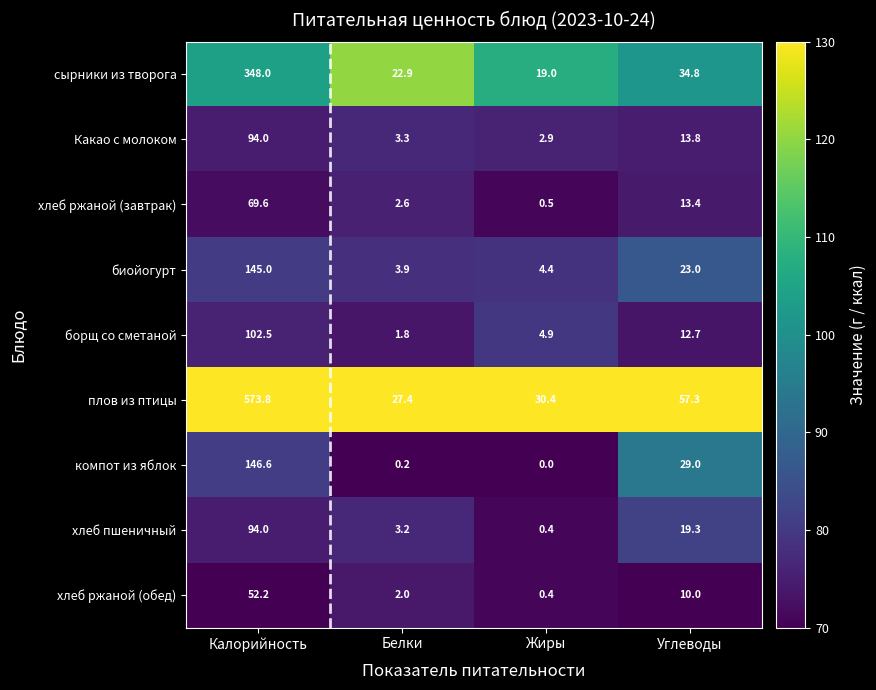

What is the total value across all series at Белки?

67.3